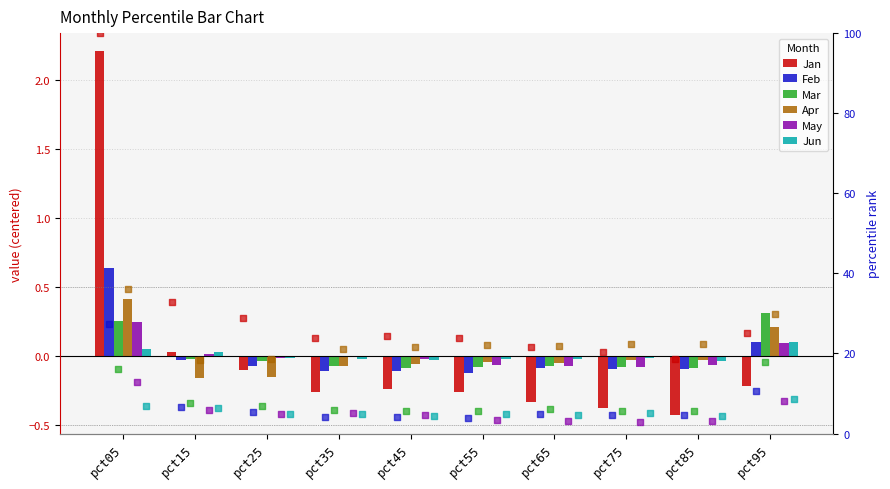

Which series has the largest total across all categories?

Jan